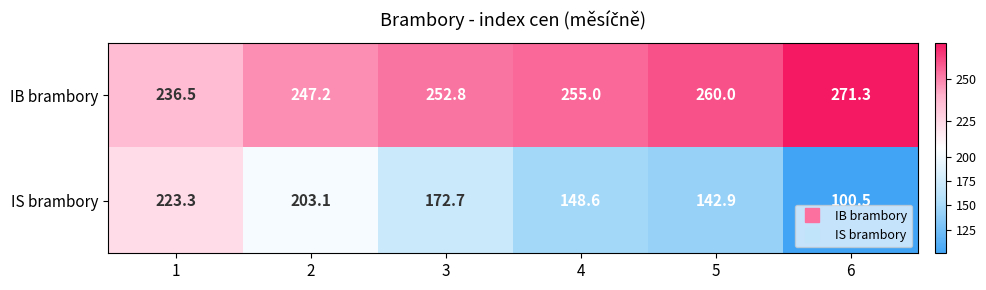

At which label does IB brambory reach its peak?

6